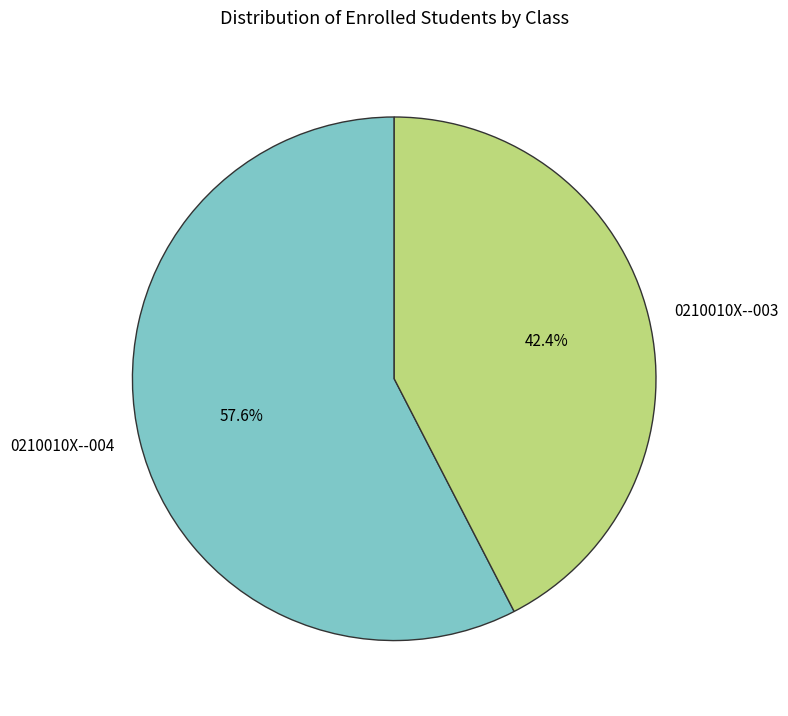

How many slices are in this pie chart?

2